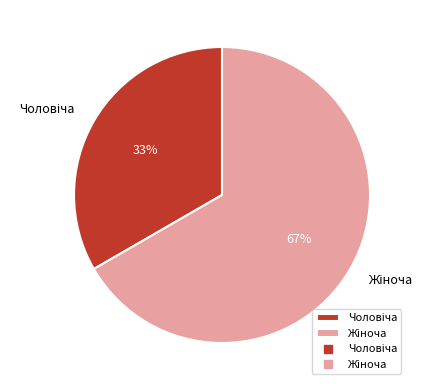

To the nearest percent, what is the average slice percentage?

50%